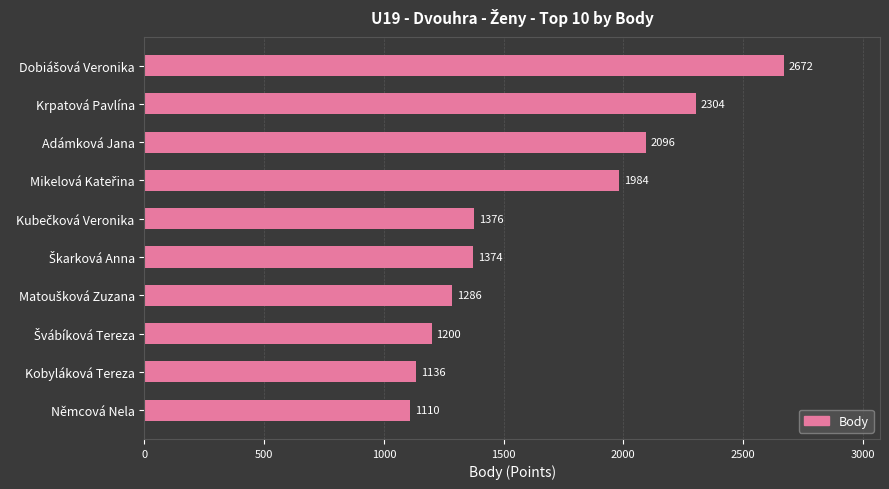

What is the average value?

1654